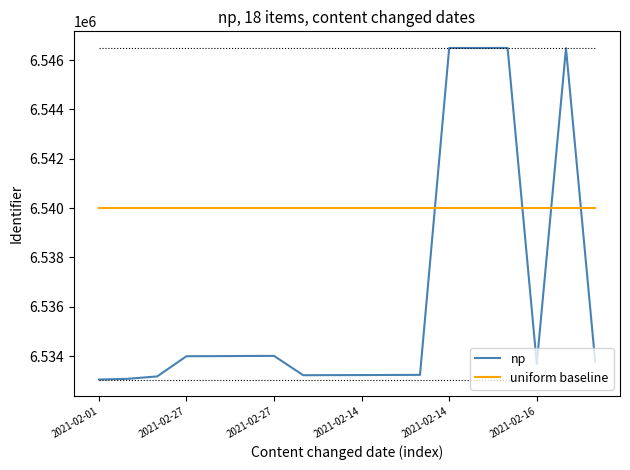

What is the difference between the maximum and minimum values in the np series?

13443